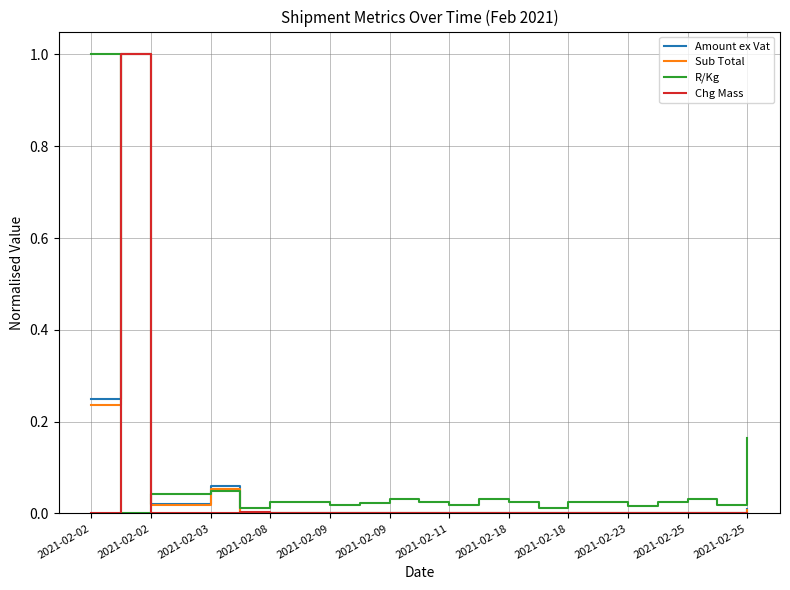

True or false: Amount ex Vat and R/Kg intersect in this chart.

True